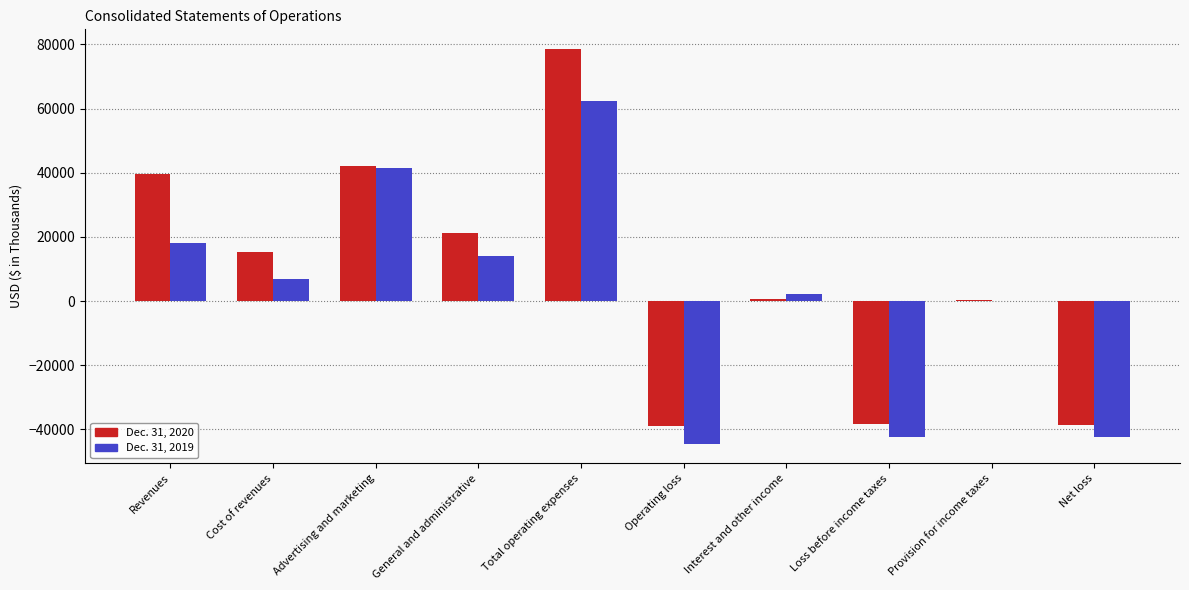

What is the maximum value shown in the chart?

78569